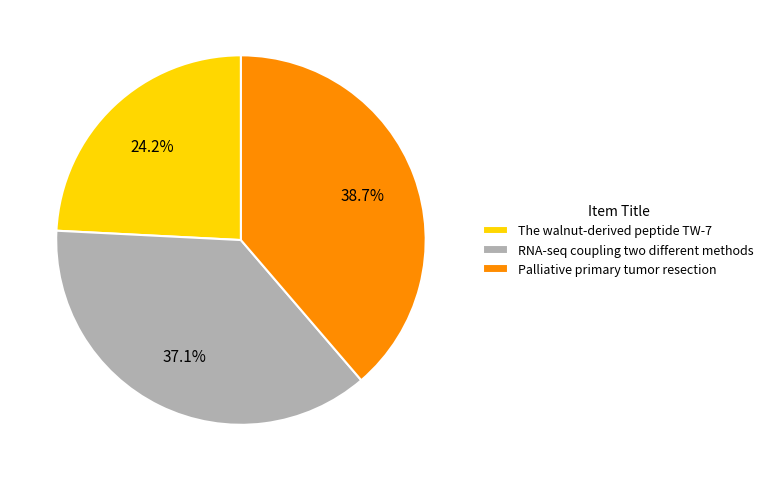

To the nearest percent, what percentage of the pie is The walnut-derived peptide TW-7?

24%